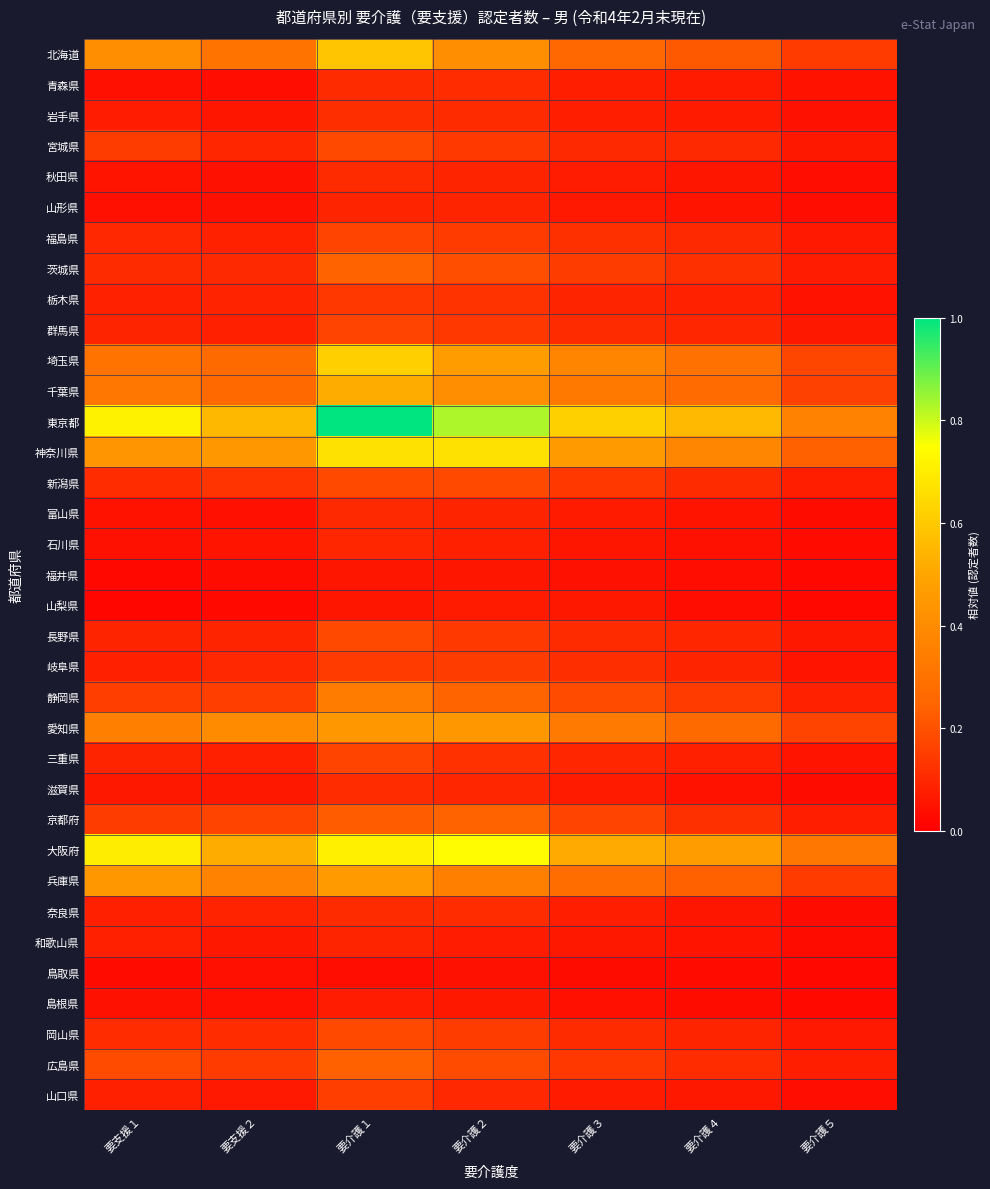

What is the maximum value shown in the chart?

1.0